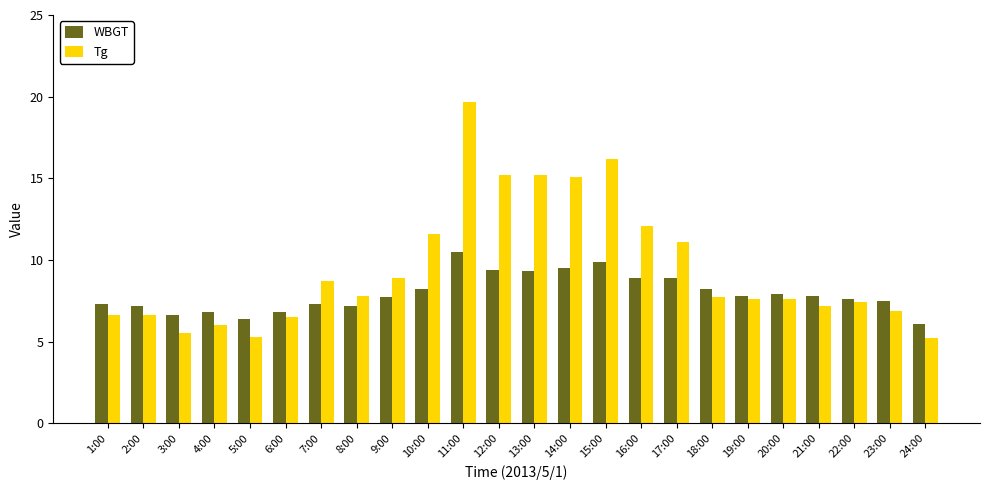

How many data points does each series have?

24